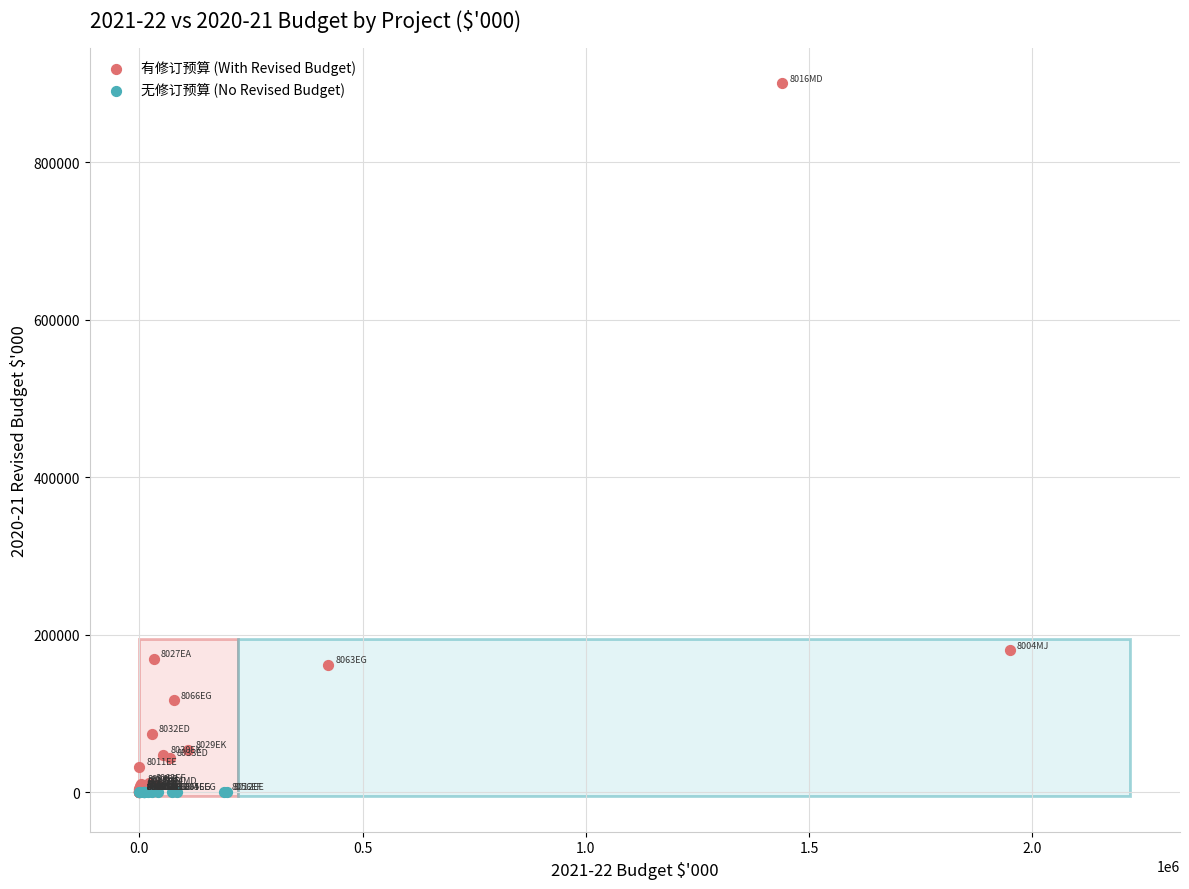

Which series reaches the maximum Y coordinate?

有修订预算 (With Revised Budget)